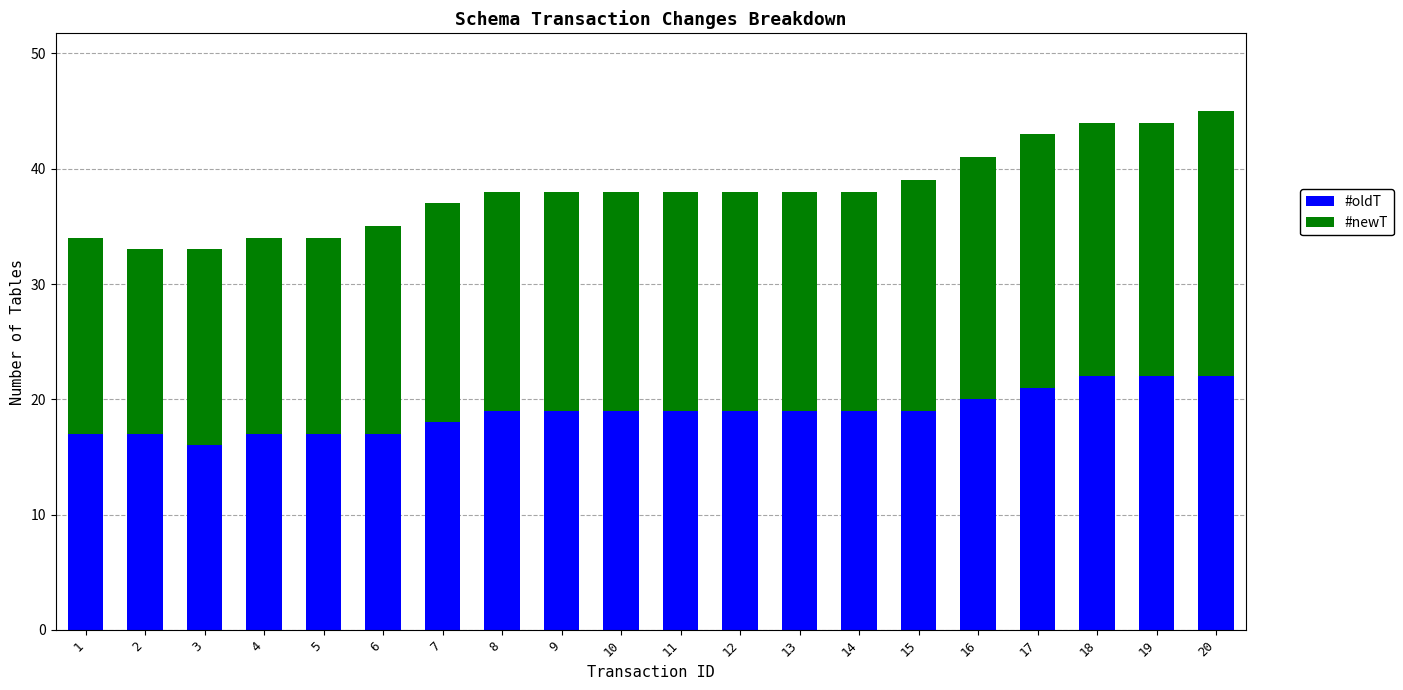

What is the total value across all series at 14?

38